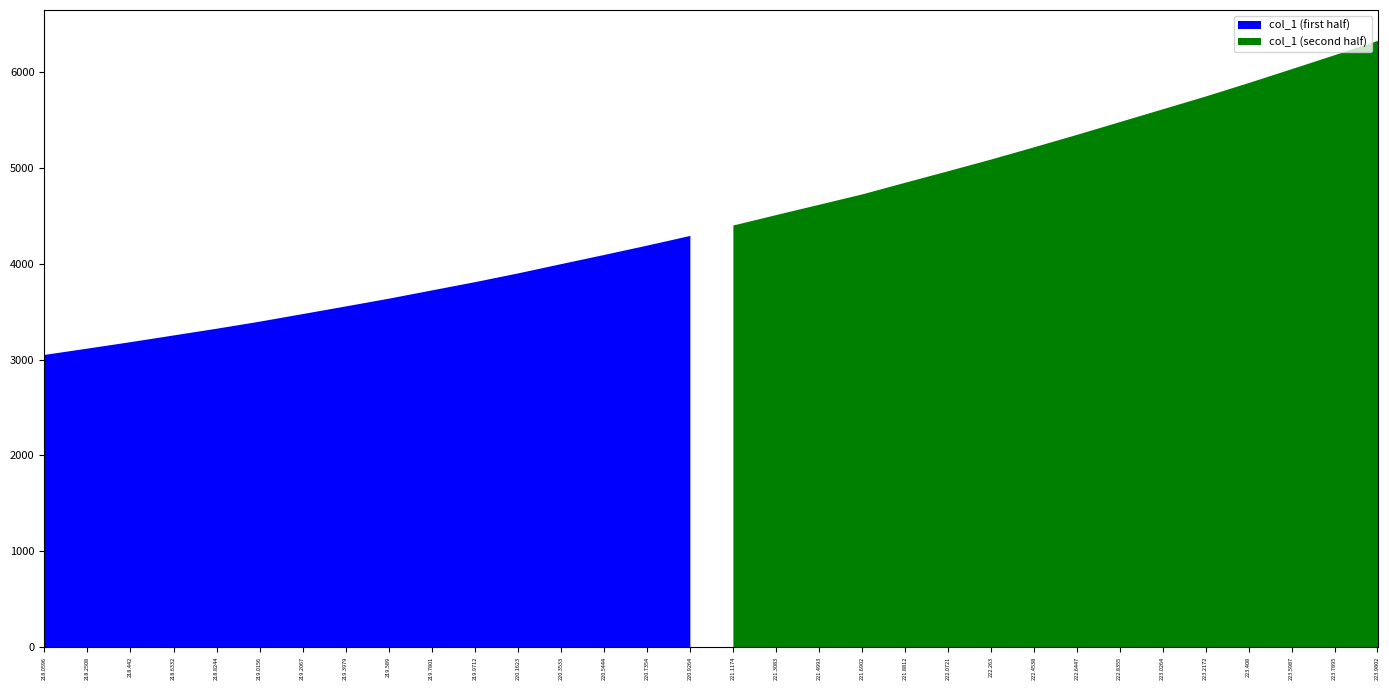

Reading right to left, list all the values displayed in this chart.

223.9802=6333.9	223.7895=6185.2	223.5987=6039.0	223.408=5894.4	223.2172=5754.0	223.0264=5620.2	222.8355=5486.4	222.6447=5352.7	222.4538=5222.7	222.263=5094.9	222.0721=4972.7	221.8812=4852.2	221.6902=4730.4	221.4993=4622.5	221.3083=4514.9	221.1174=4405.4	220.9264=4296.8	220.7354=4195.8	220.5444=4098.1	220.3533=4002.4	220.1623=3905.6	219.9712=3814.4	219.7801=3728.2	219.589=3642.0	219.3979=3561.1	219.2067=3481.3	219.0156=3402.0	218.8244=3328.1	218.6332=3257.9	218.442=3187.9	218.2508=3120.6	218.0596=3054.6